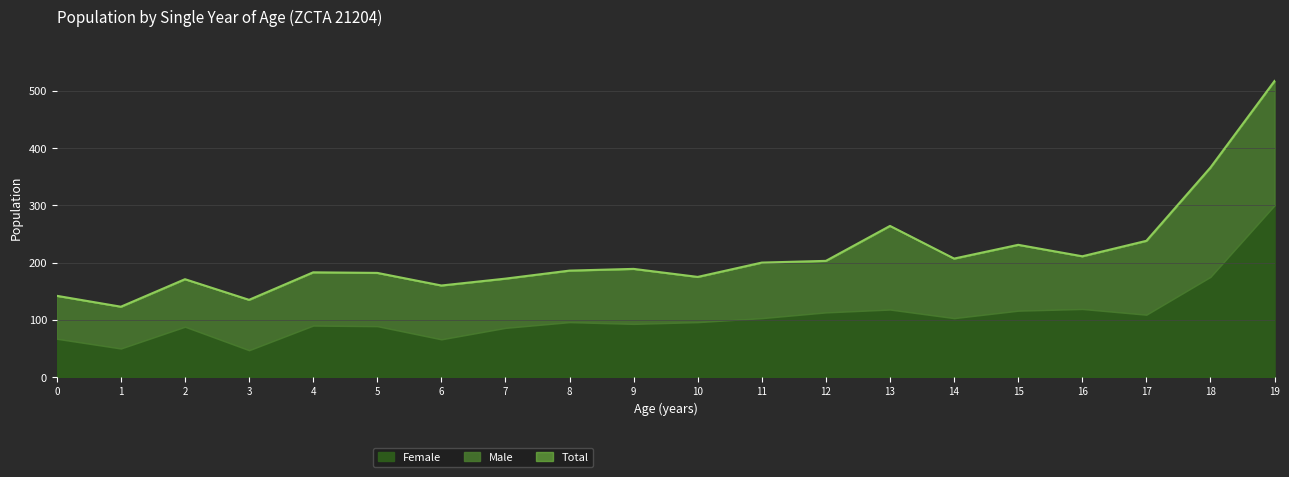

Reading left to right, extract all data points from this chart.

Total: 142	123	171	135	183	182	160	172	186	189	175	200	203	264	207	231	211	238	366	517
Male: 75	73	83	88	93	93	94	86	90	96	79	97	90	146	104	115	92	129	191	217
Female: 67	50	88	47	90	89	66	86	96	93	96	103	113	118	103	116	119	109	175	300